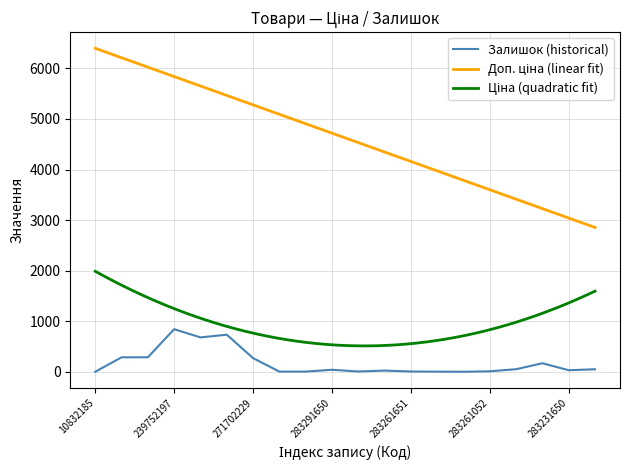

How many distinct data groups are displayed?

3